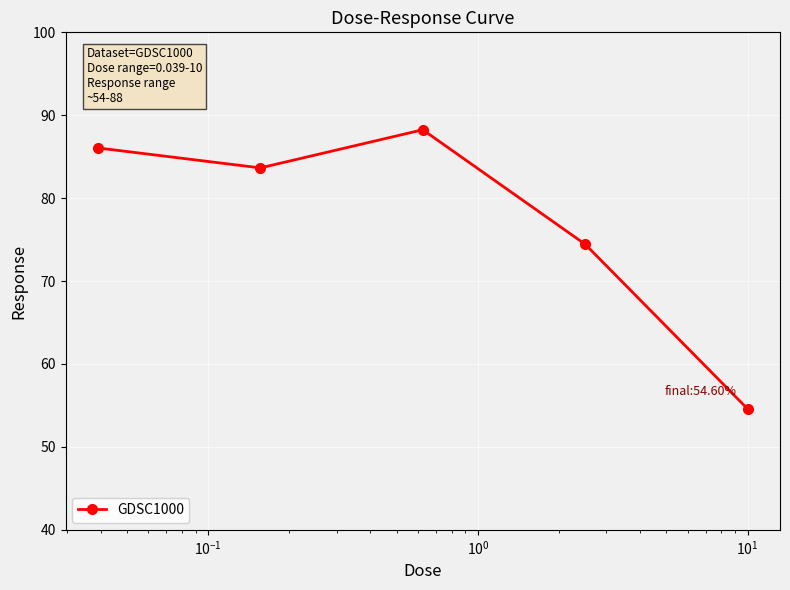

Reading left to right, list all the values displayed in this chart.

86.1	83.7	88.3	74.4	54.6